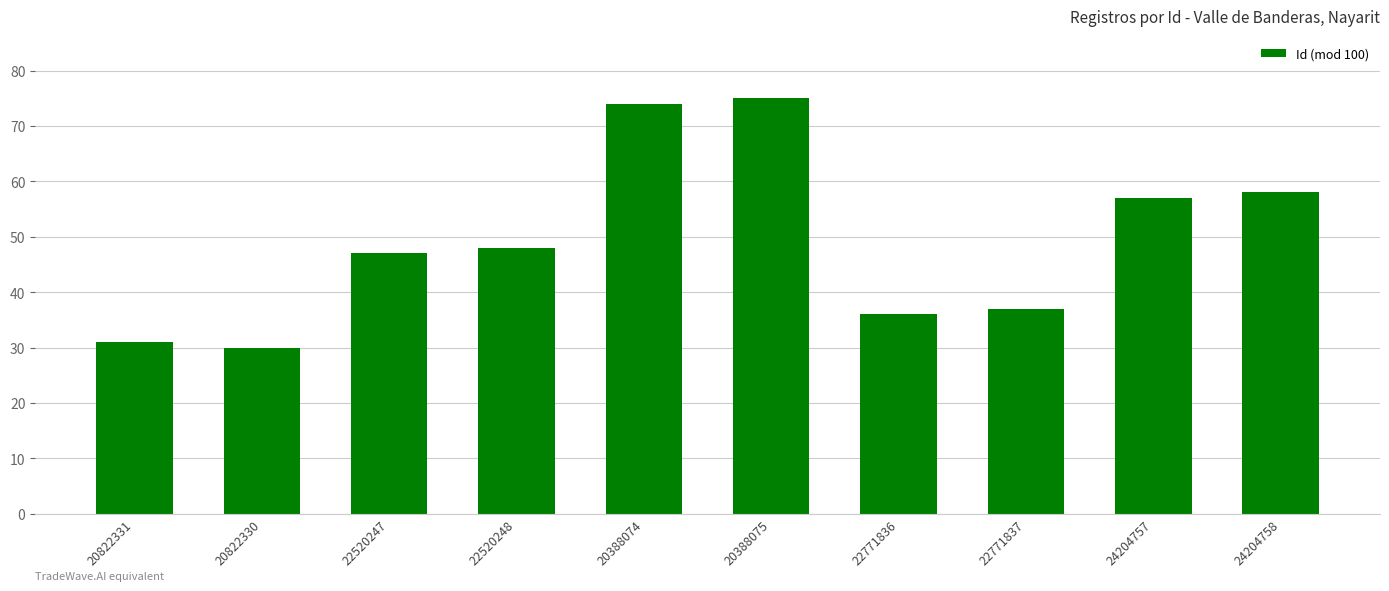

Which label corresponds to the smallest value in the chart?

20822330